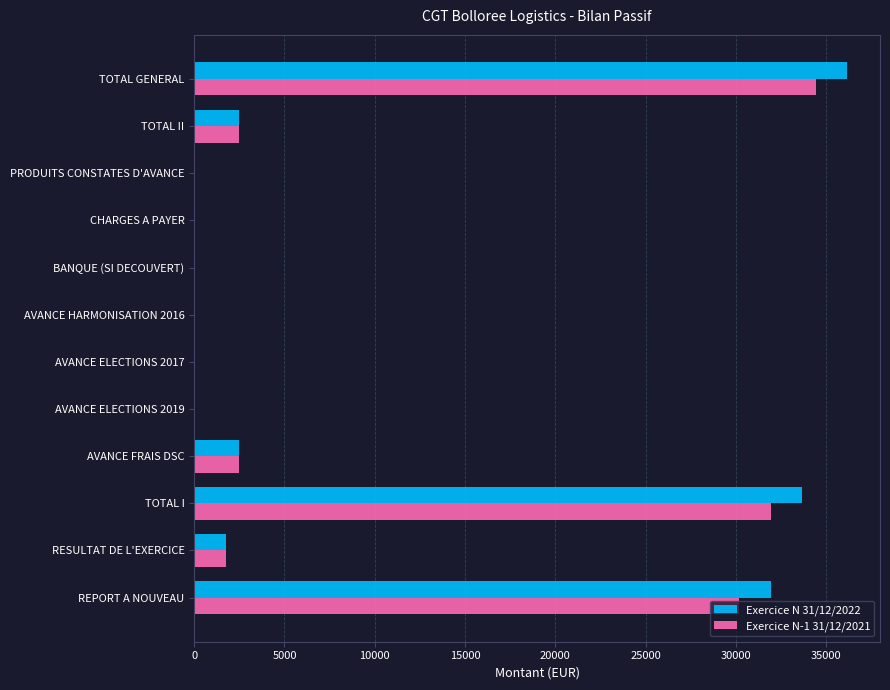

Which series changed the most between PRODUITS CONSTATES D'AVANCE and TOTAL GENERAL?

Exercice N 31/12/2022